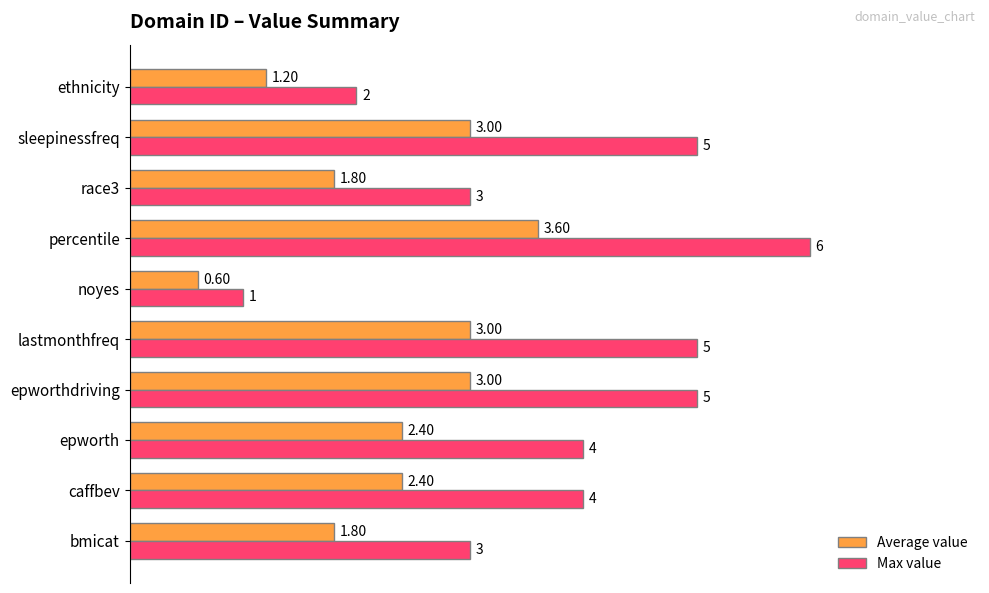

Is the value of Average value at noyes greater than the value of Max value at race3?

No